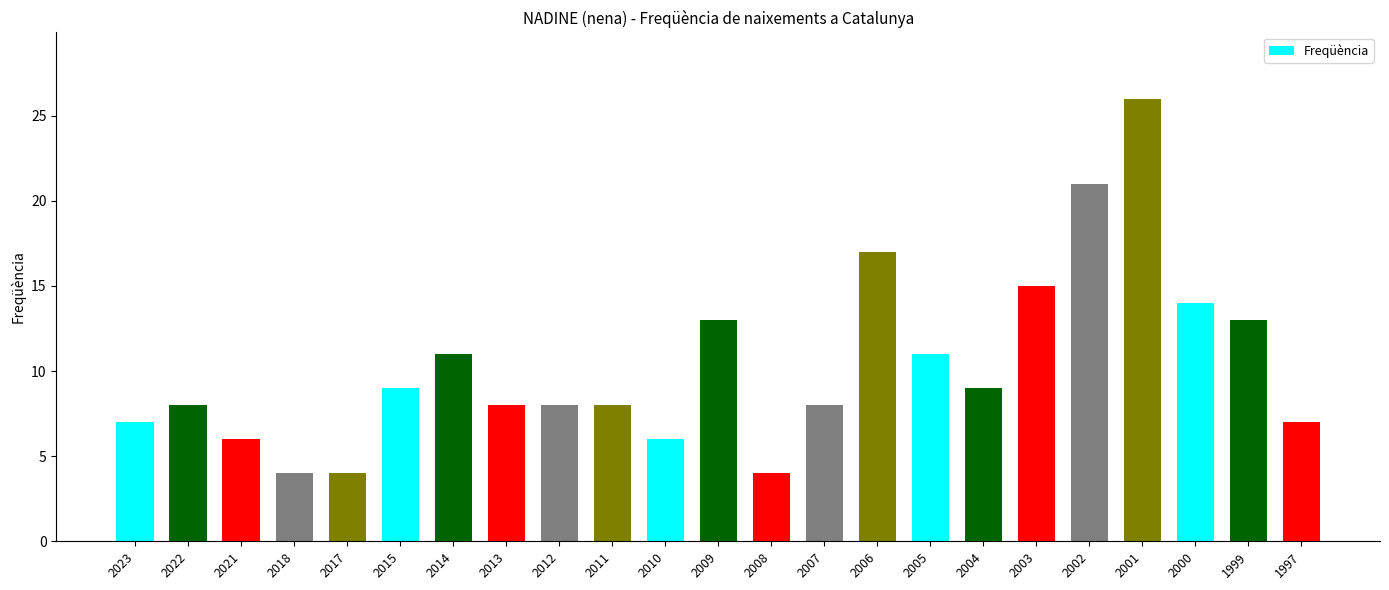

The chart shows a value of 6 at 2018. True or false?

False